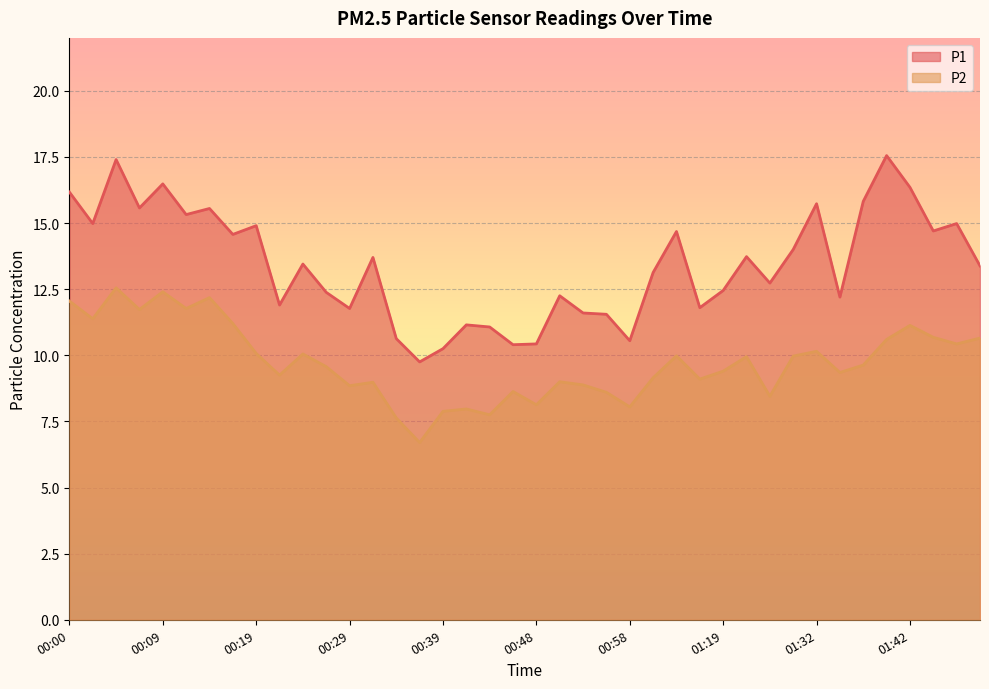

At how many categories does at least one series exceed 9?

40